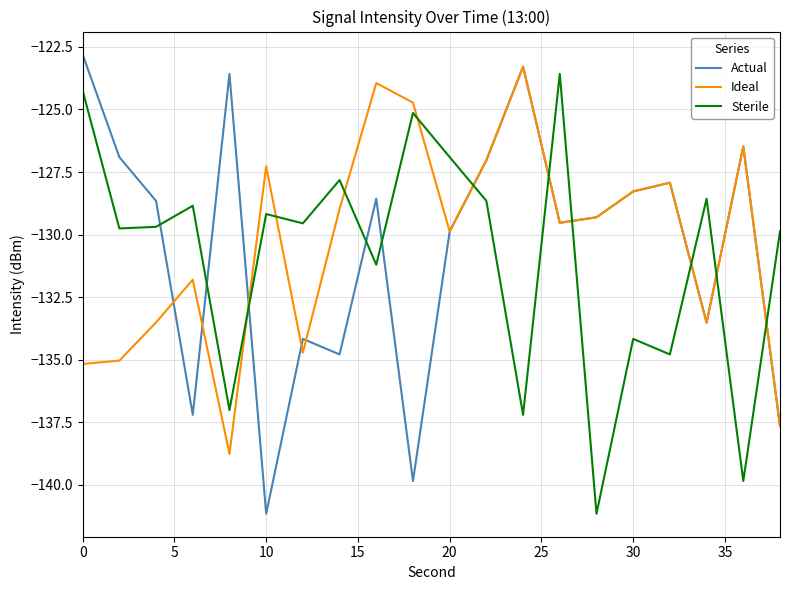

What is the maximum value for Sterile?

-123.6